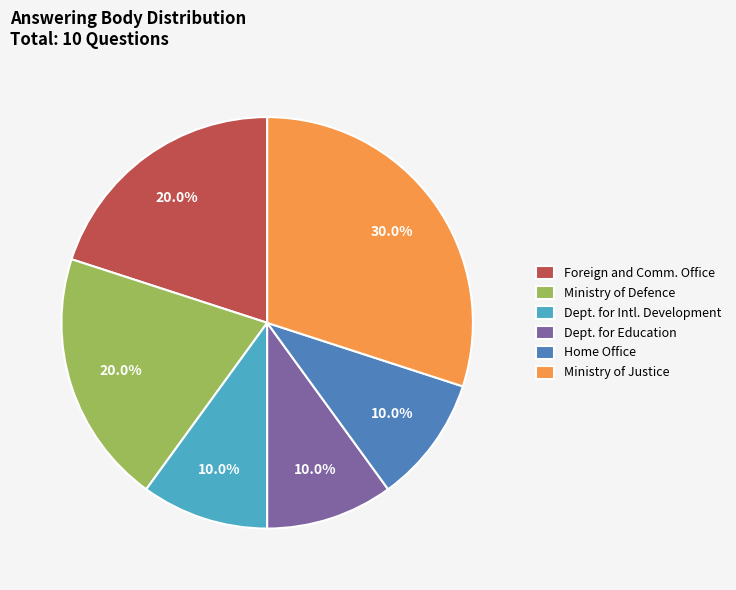

What portion of the pie excludes Dept. for Education?

90.0%